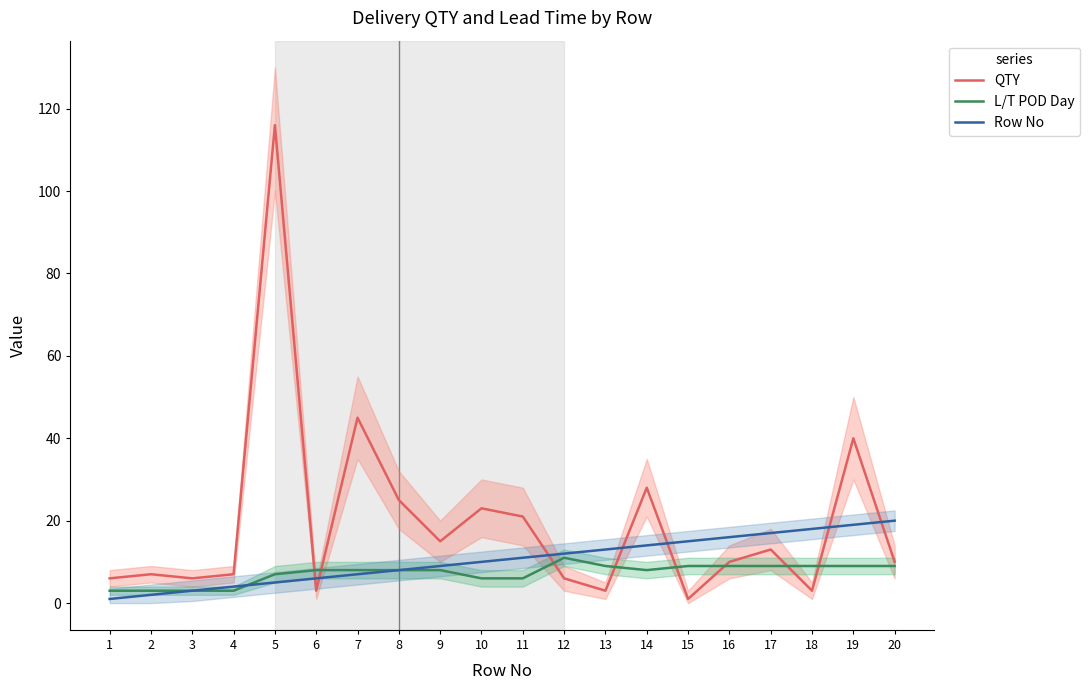

Between 16 and 15, which is larger?

16